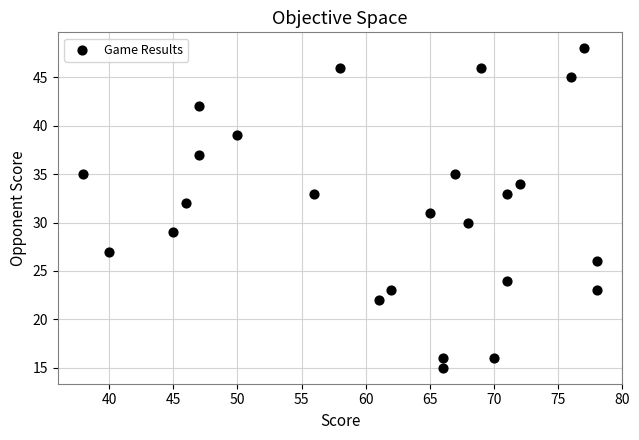

What is the range of Y values (max minus min)?

33